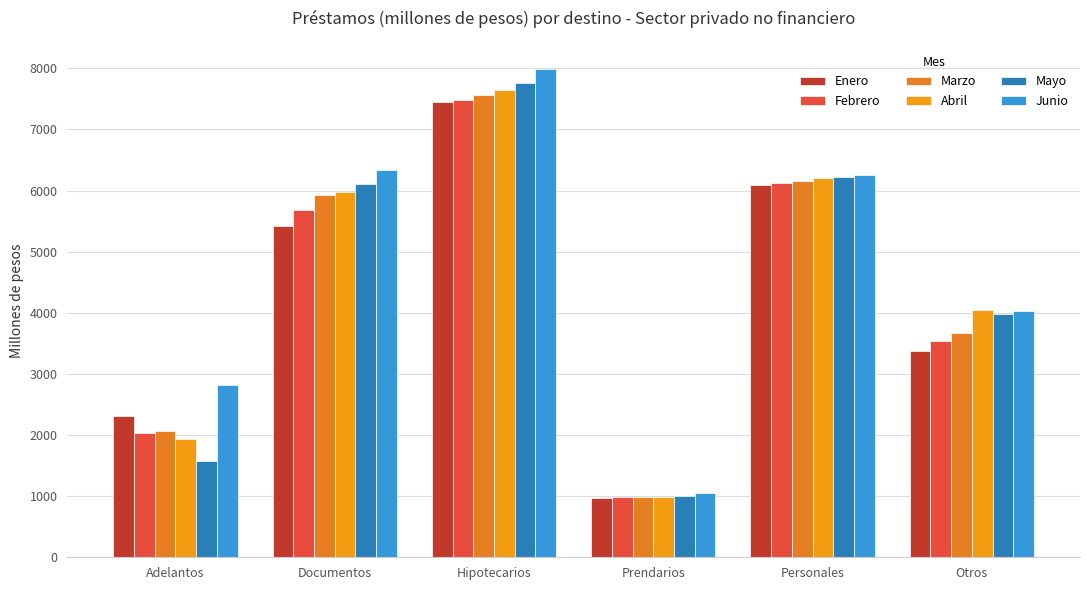

Reading left to right, extract all data points from this chart.

Enero: 2311.2	5421.3	7440.0	964.6	6097.2	3374.7
Febrero: 2027.4	5689.1	7473.3	980.6	6125.9	3540.5
Marzo: 2073.9	5918.7	7559.3	988.3	6158.8	3665.5
Abril: 1934.0	5980.1	7646.5	993.1	6207.9	4037.5
Mayo: 1580.8	6109.1	7763.9	995.8	6227.6	3986.4
Junio: 2817.5	6327.5	7982.4	1056.4	6261.0	4026.6